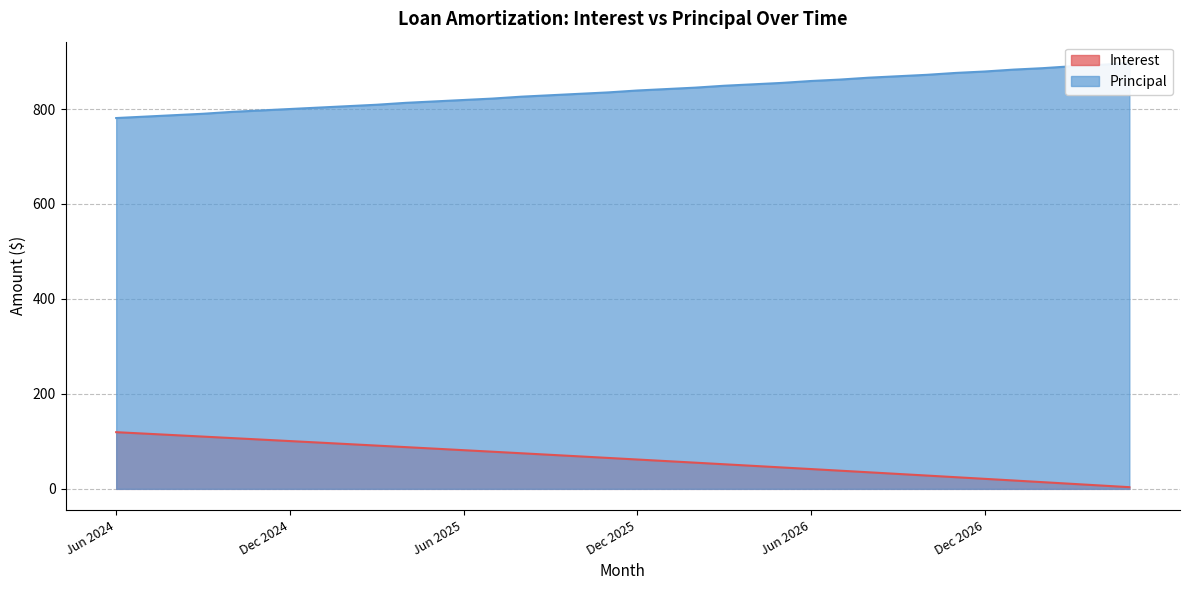

What value does the Principal series have at Mar 2026?

849.0